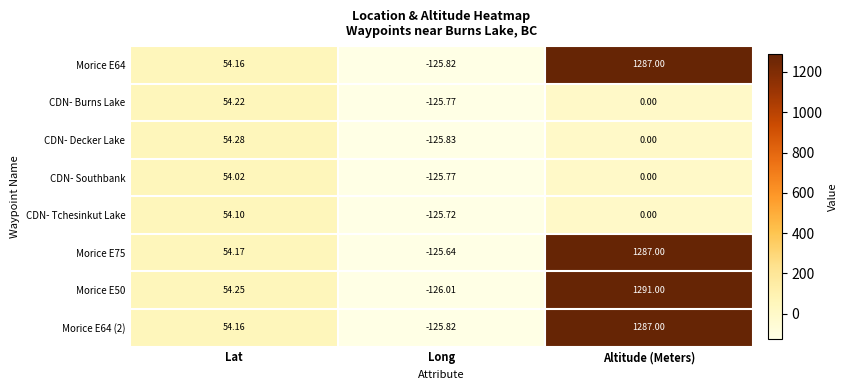

Which series has the widest spread of values?

Morice E50